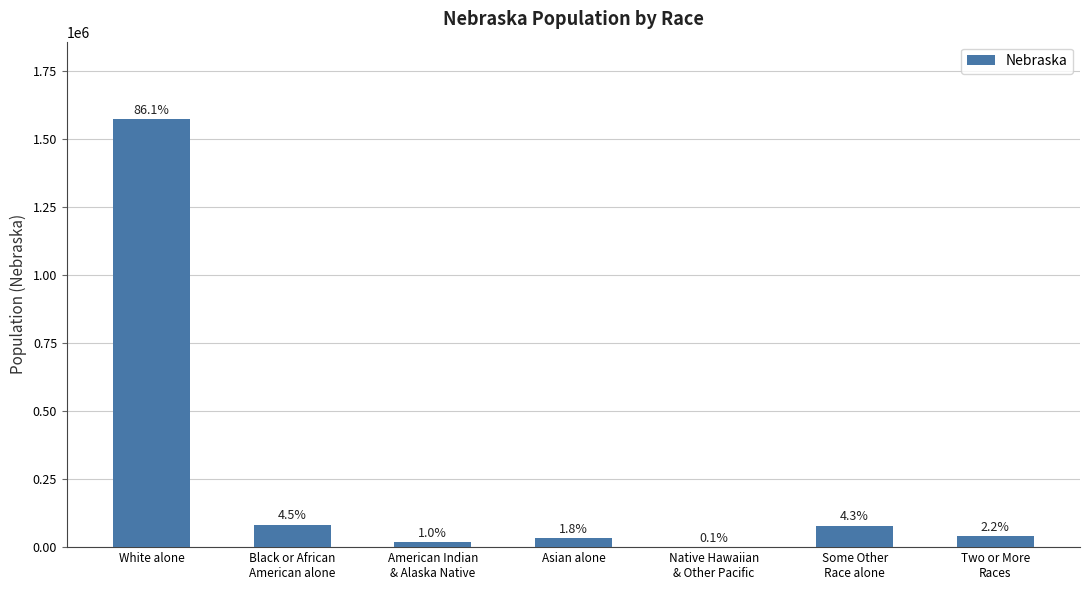

List the labels in order of value, smallest first.

Native Hawaiian
& Other Pacific, American Indian
& Alaska Native, Asian alone, Two or More
Races, Some Other
Race alone, Black or African
American alone, White alone